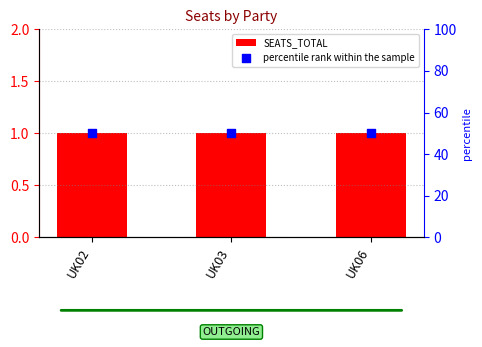

Which series reaches the minimum Y coordinate?

SEATS_TOTAL